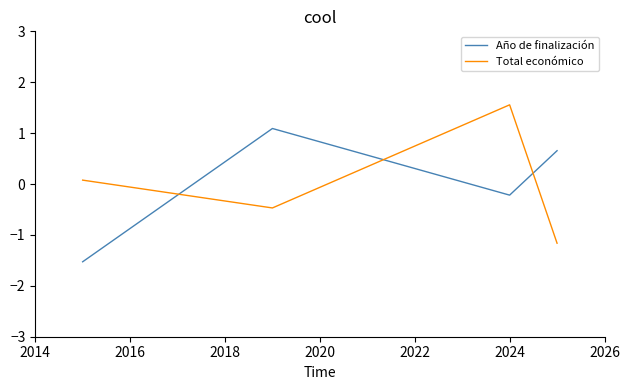

In Total económico, how many points are lower than both neighbors (excluding endpoints)?

1